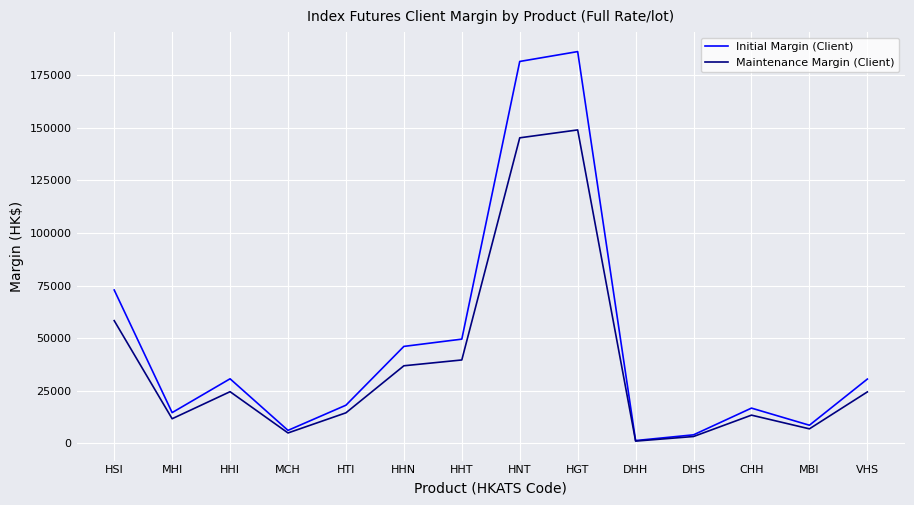

What is the difference between the second highest and second lowest values in the Maintenance Margin (Client) series?

142024